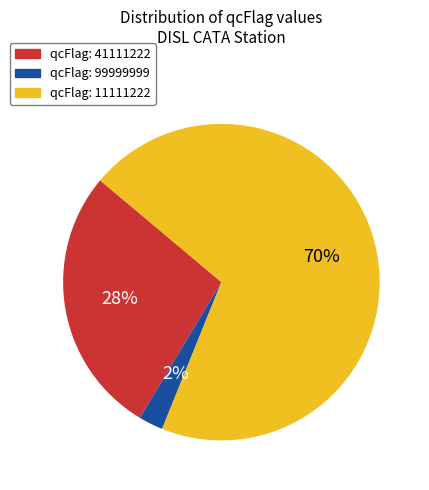

Does any single category account for the majority?

Yes